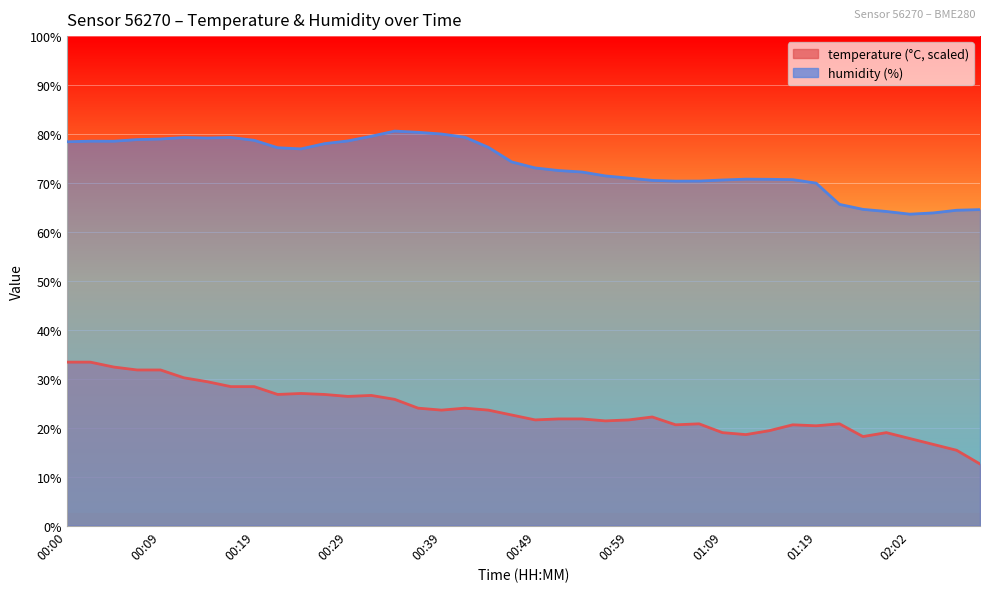

At which category is the sum across all series the highest?

00:02